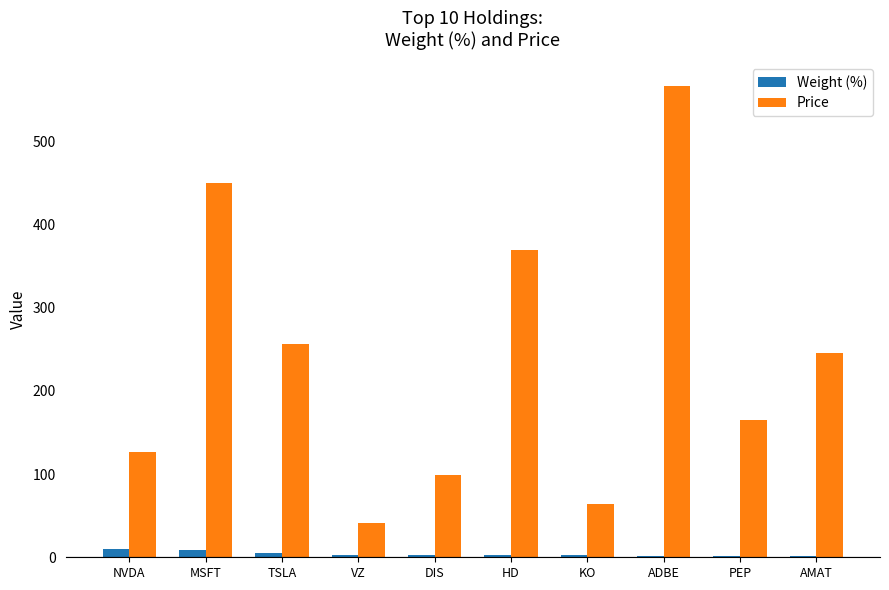

The value of Price at KO is 64.3. True or false?

True